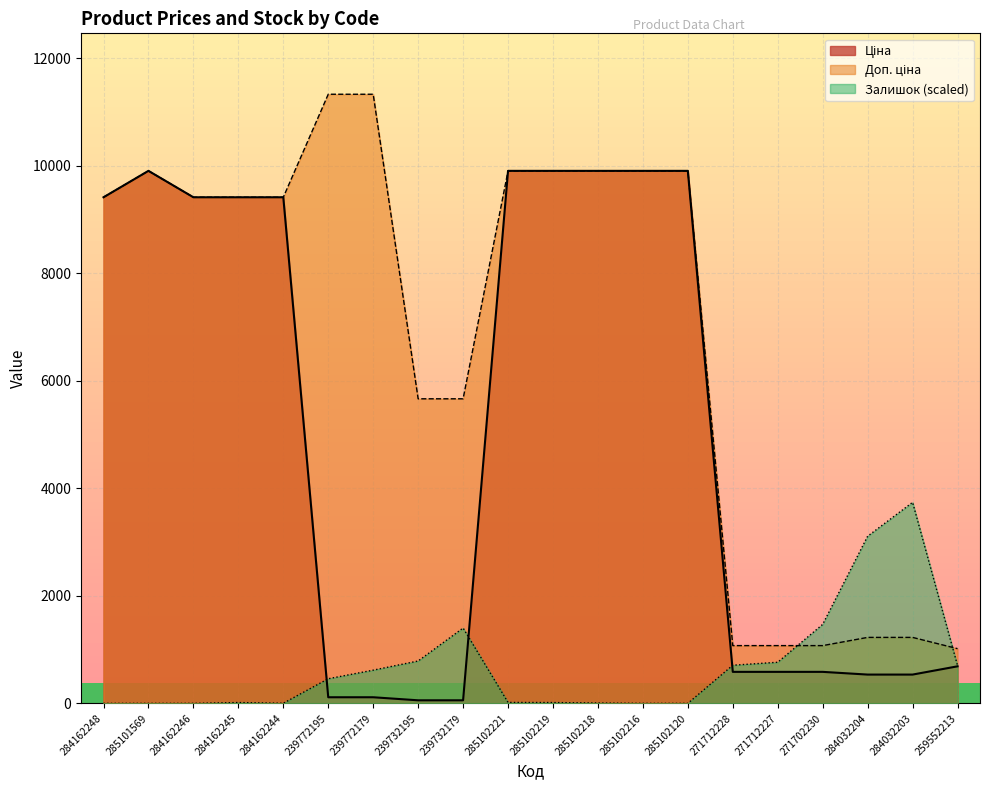

Which category has the lowest value across all series?

284162248